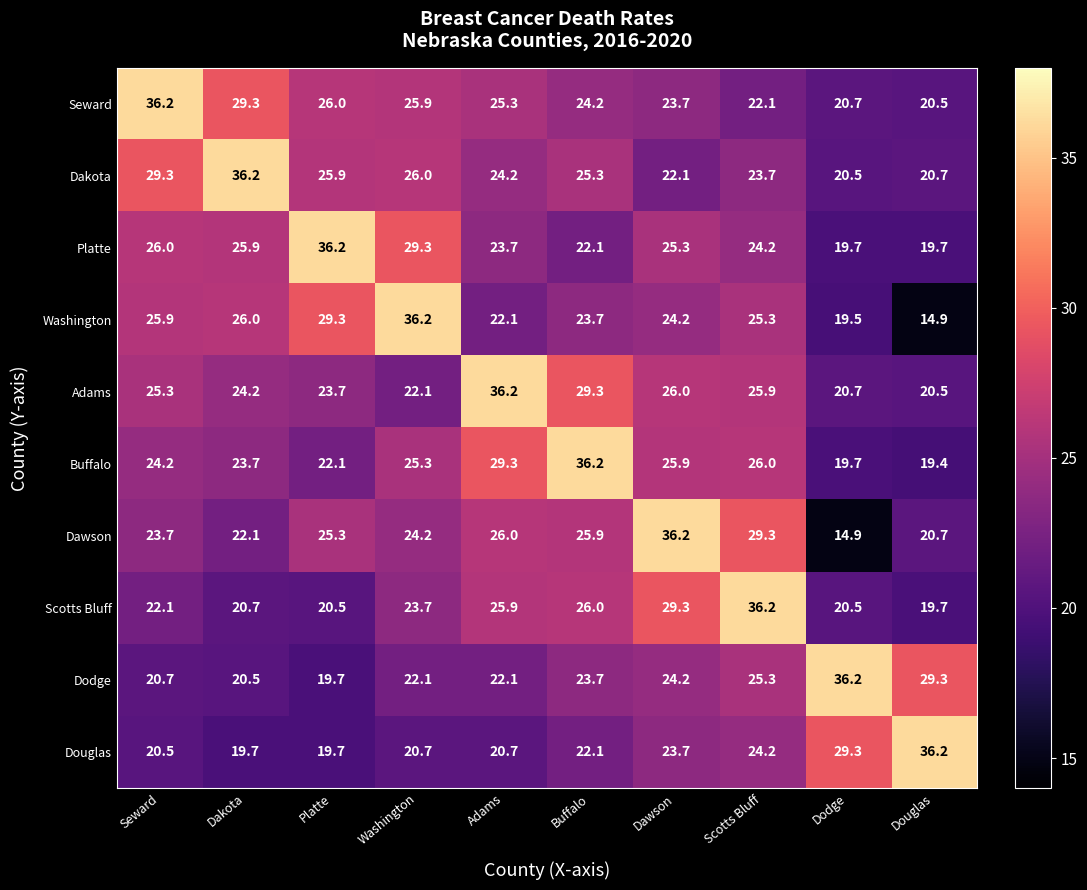

What is the greatest value displayed?

36.2